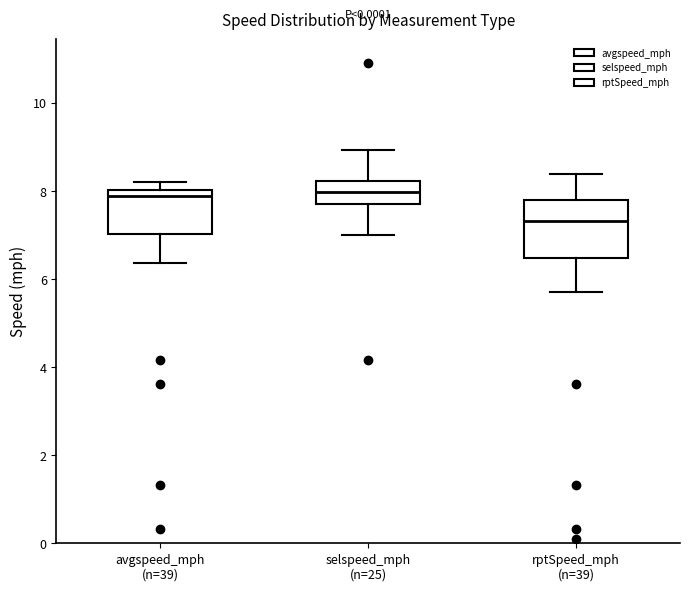

Comparing the boxes themselves (not the whiskers), which one is the tallest?

rptSpeed_mph (n=39)